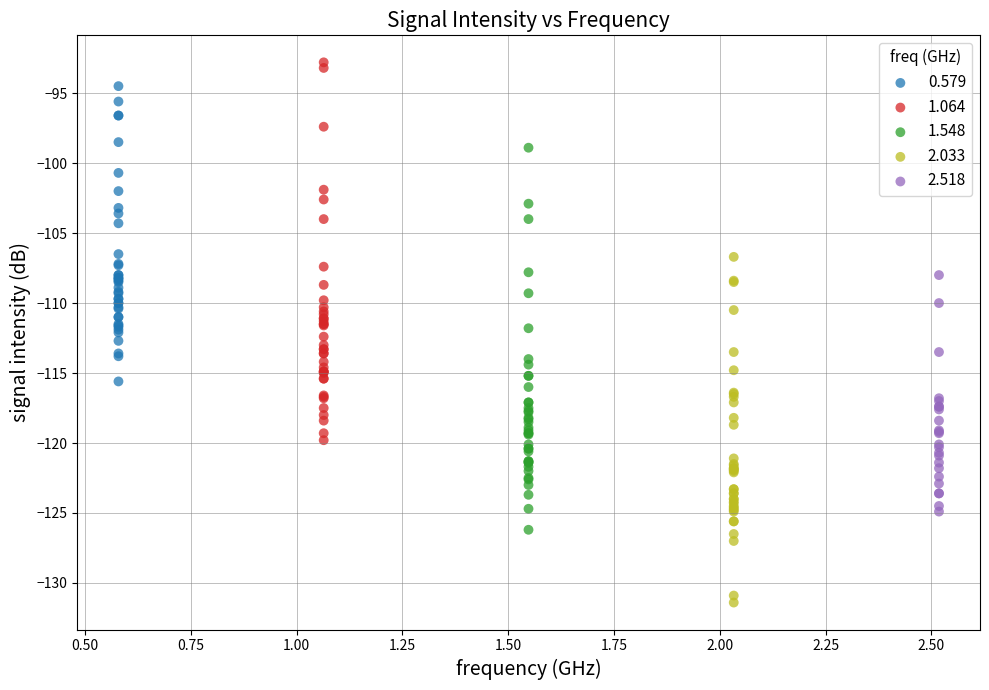

Which series contains the highest Y value?

1.064